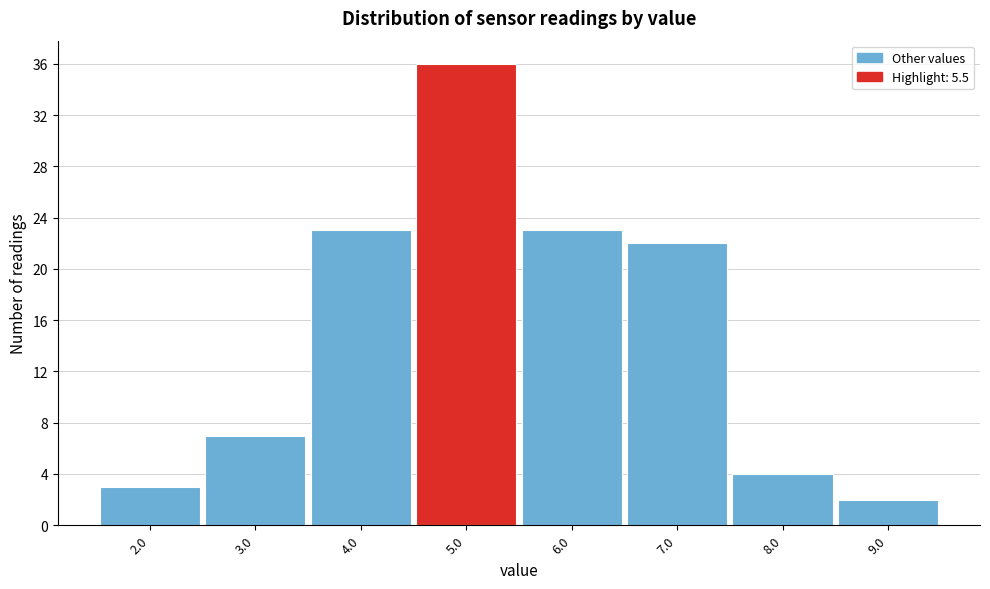

Reading left to right, transcribe all the data shown in this chart.

2.0=3	3.0=7	4.0=23	5.0=36	6.0=23	7.0=22	8.0=4	9.0=2